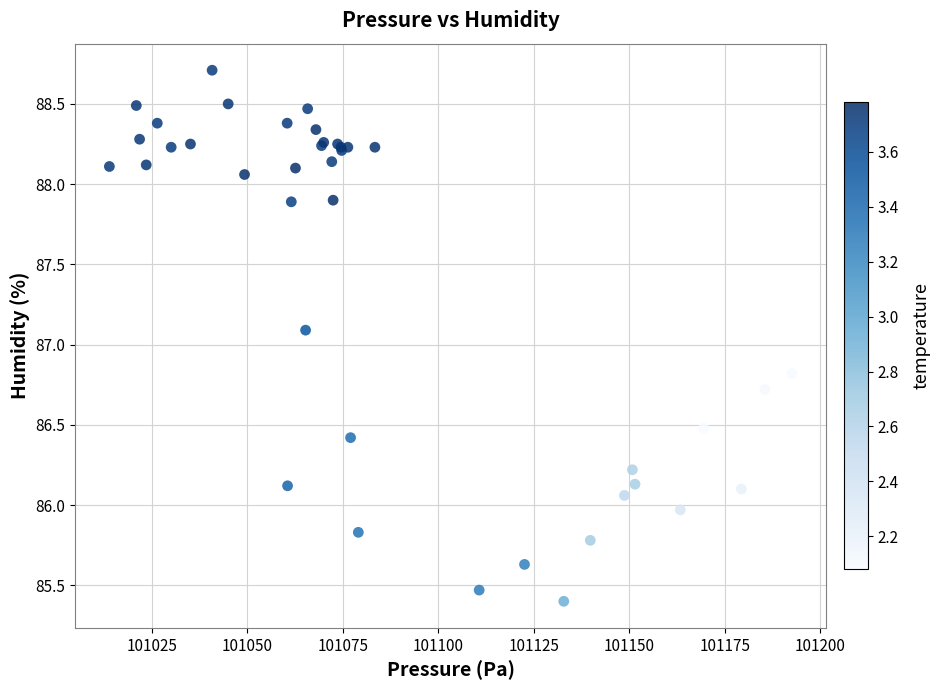

What Y value in the scatter plot is closest to 87?

87.1